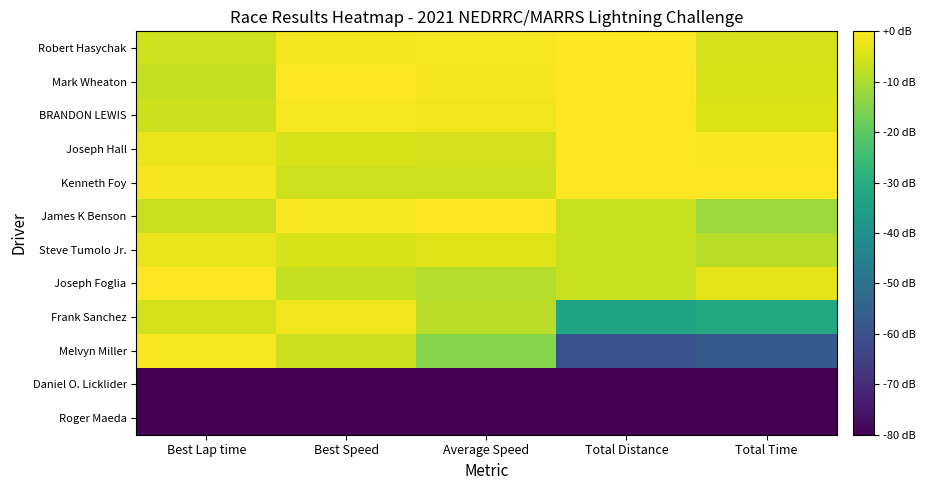

Which label corresponds to the largest value in the chart?

Total Distance